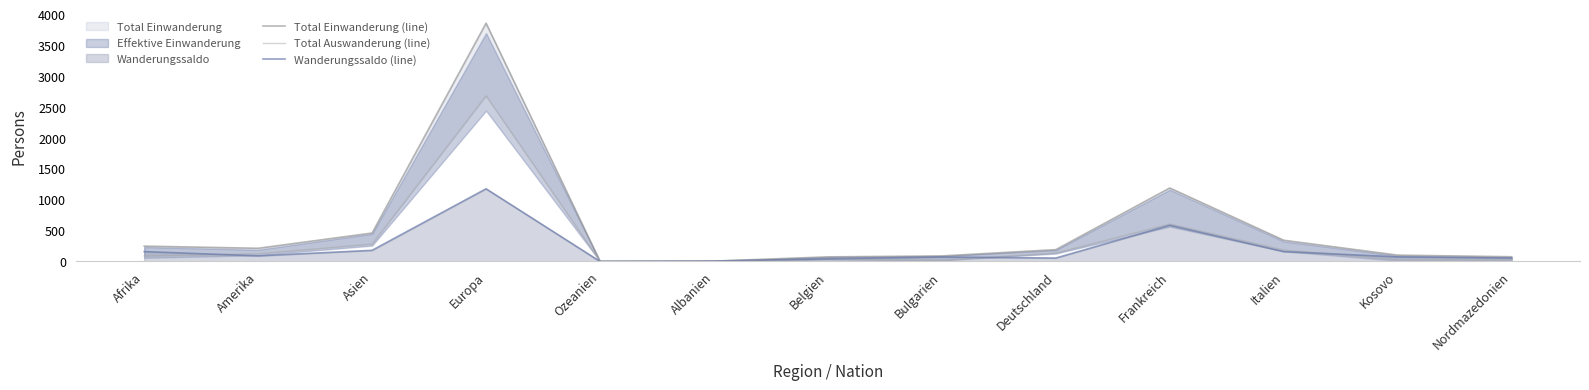

Reading right to left, transcribe all the data shown in this chart.

Total Einwanderung (line): Nordmazedonien=75	Kosovo=101	Italien=342	Frankreich=1188	Deutschland=190	Bulgarien=88	Belgien=73	Albanien=5	Ozeanien=2	Europa=3856	Asien=459	Amerika=212	Afrika=247
Total Auswanderung (line): Nordmazedonien=22	Kosovo=29	Italien=184	Frankreich=604	Deutschland=136	Bulgarien=18	Belgien=32	Albanien=0	Ozeanien=3	Europa=2681	Asien=280	Amerika=123	Afrika=89
Wanderungssaldo (line): Nordmazedonien=53	Kosovo=72	Italien=158	Frankreich=584	Deutschland=54	Bulgarien=70	Belgien=41	Albanien=5	Ozeanien=-1	Europa=1175	Asien=179	Amerika=89	Afrika=158